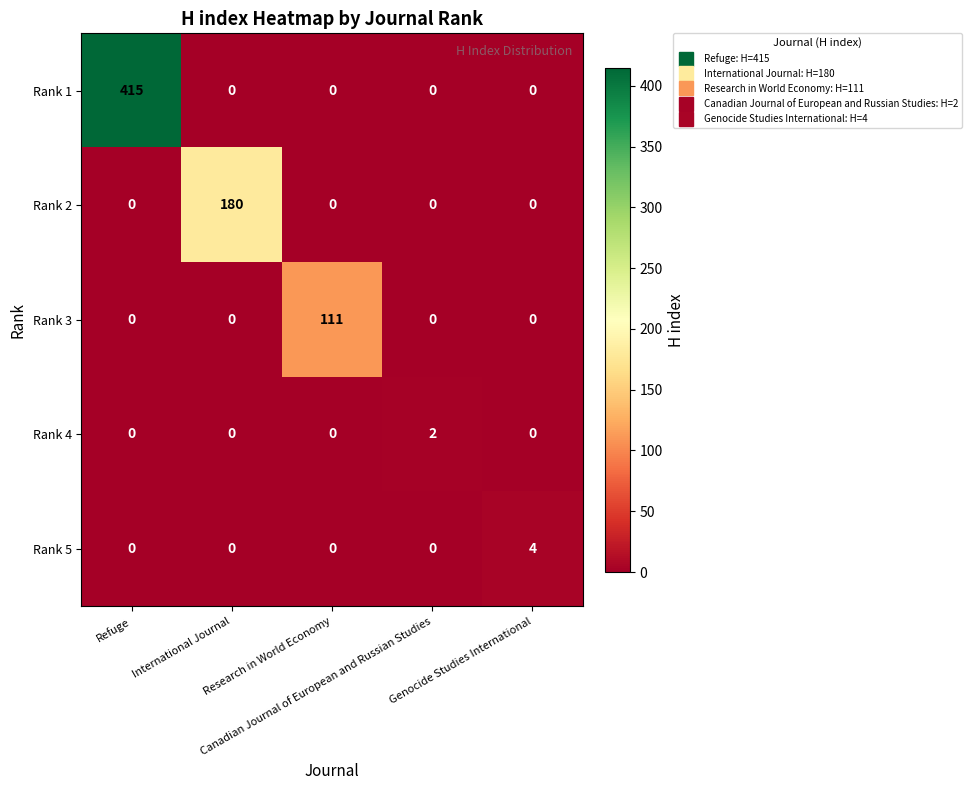

Which series has the largest total across all categories?

Rank 1